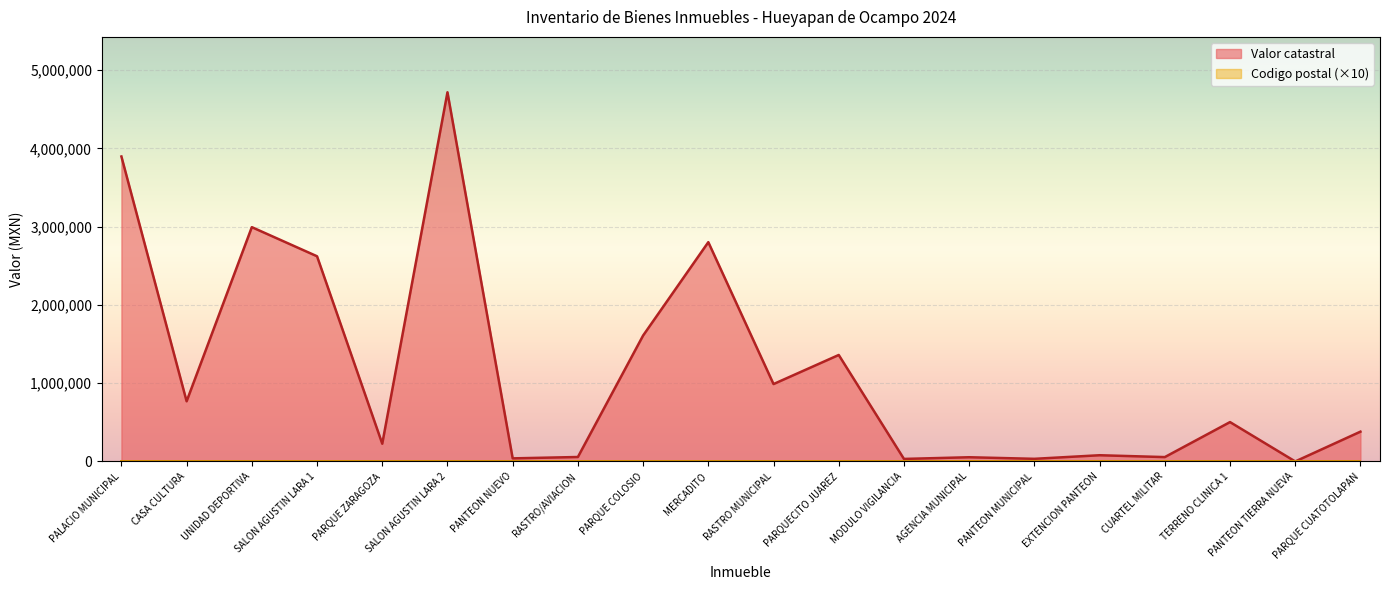

Which has a higher value, MERCADITO or UNIDAD DEPORTIVA?

UNIDAD DEPORTIVA